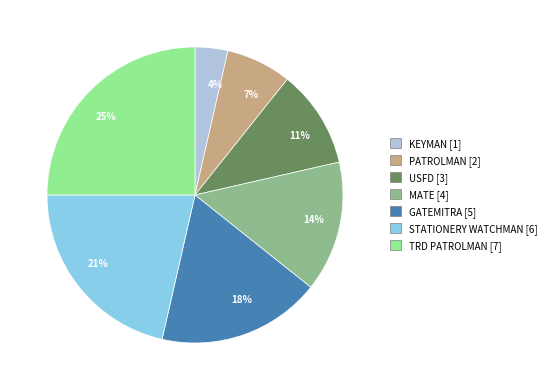

Approximately how many times larger is the value at 14% compared to 11%?

1.3